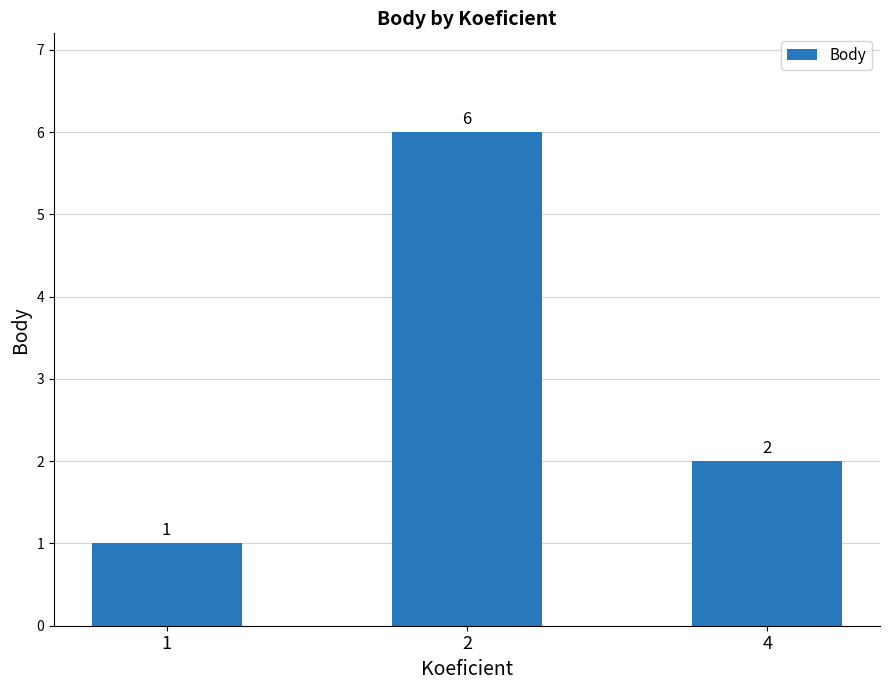

Count the number of data series in this chart.

1